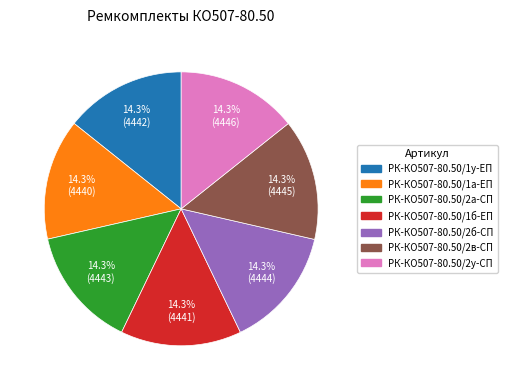

To the nearest percent, what percentage of the pie is РК-КО507-80.50/2у-СП?

14%